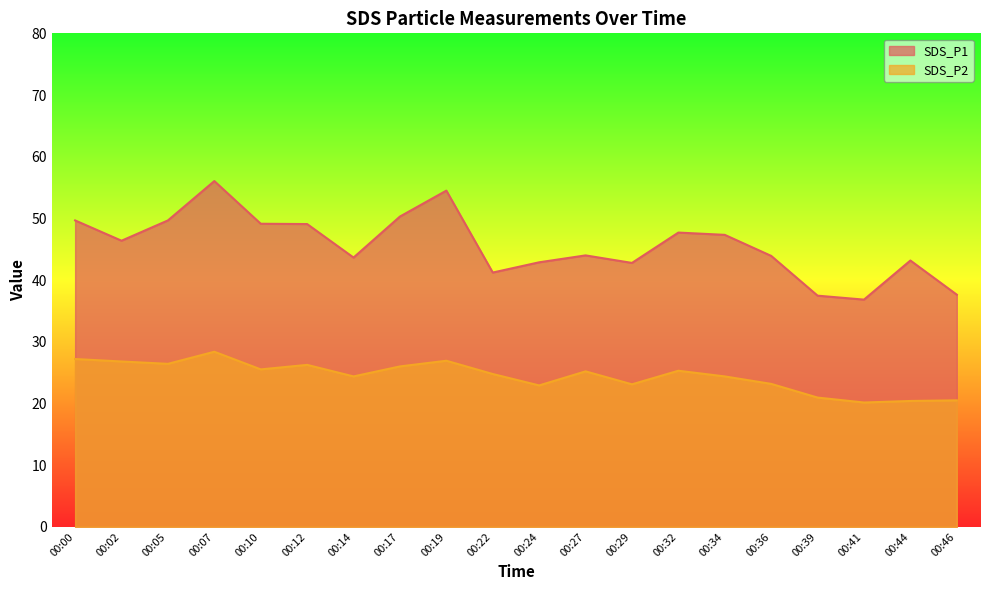

Which series has the widest spread of values?

SDS_P1